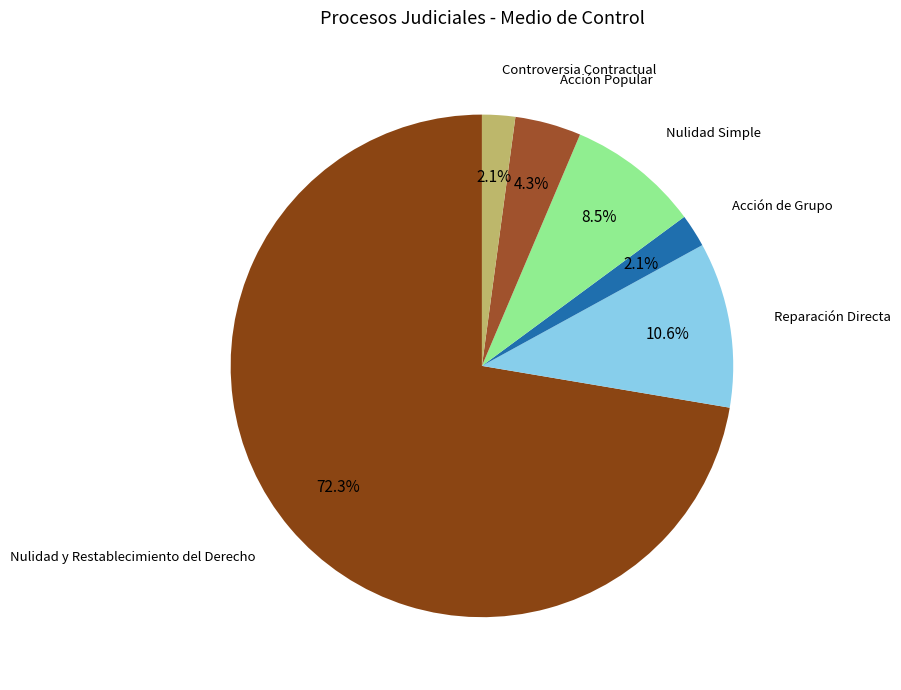

To the nearest percent, what portion does Nulidad y Restablecimiento del Derecho represent?

72%